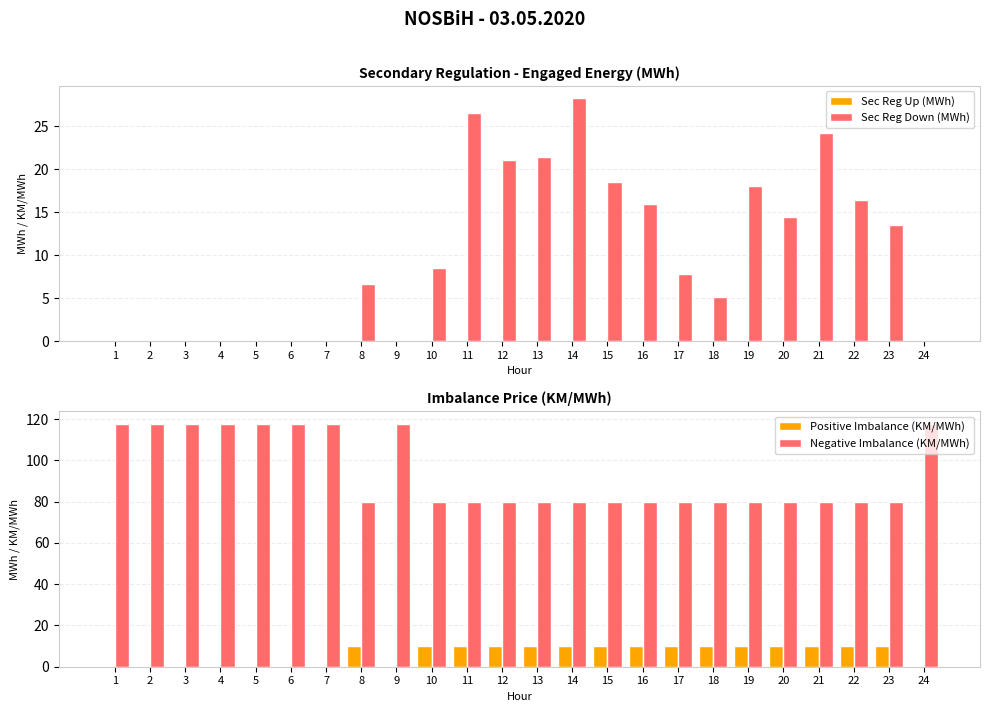

How many categories are shown in the chart?

24